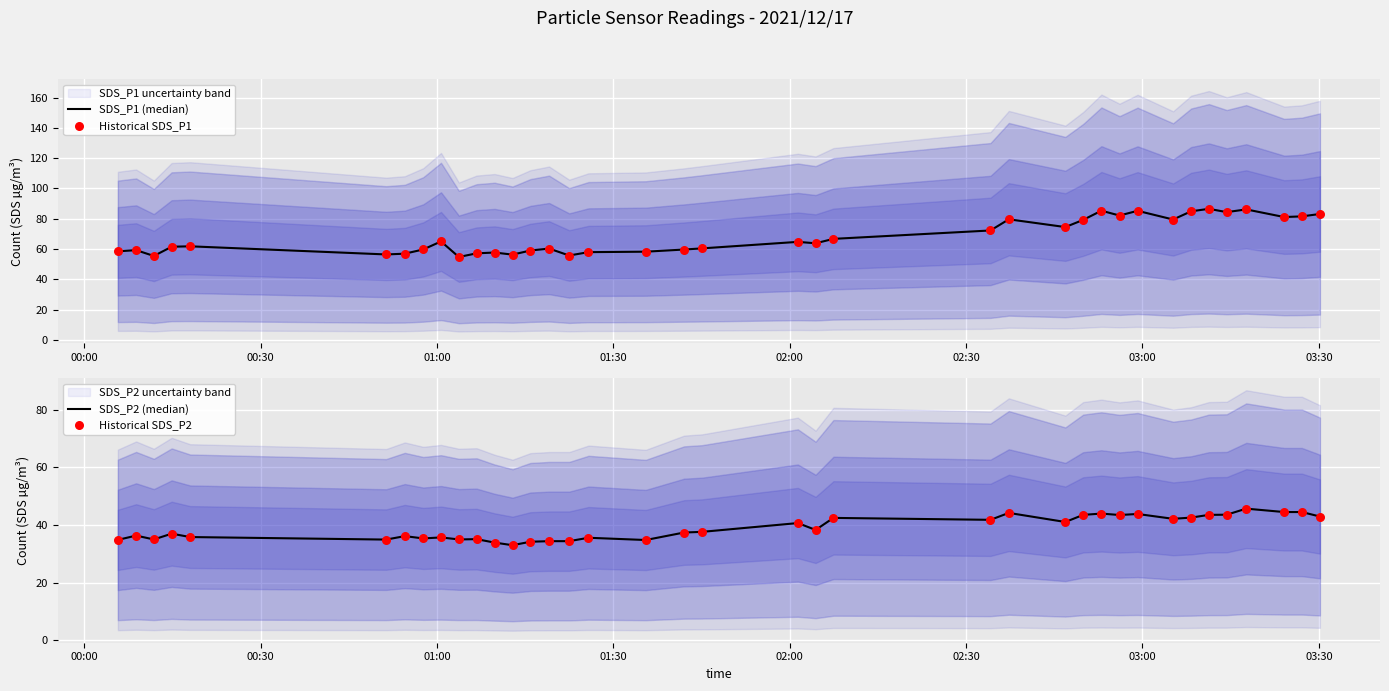

Which series has the largest total across all categories?

SDS_P1 (median)